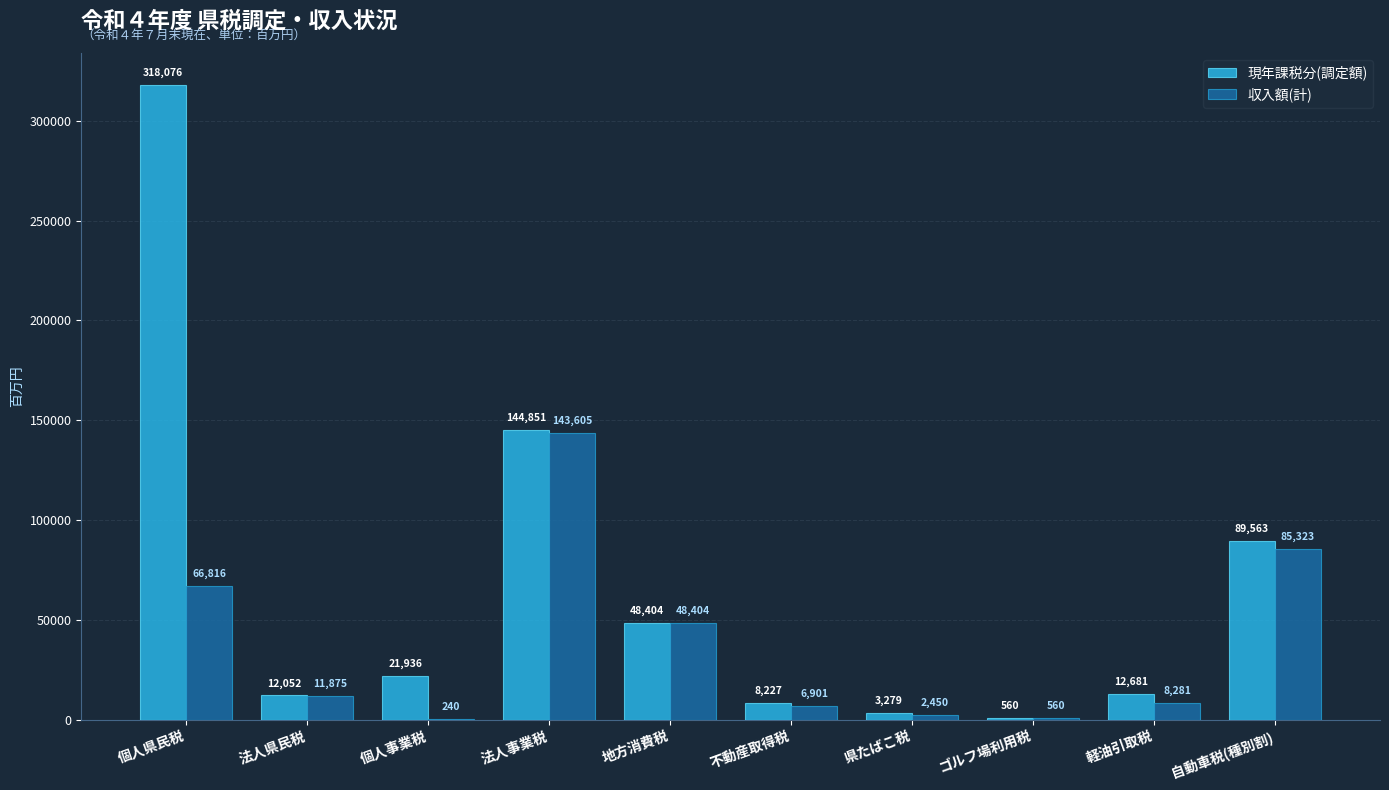

Reading left to right, list all the values displayed in this chart.

現年課税分(調定額): 個人県民税=318076	法人県民税=12052	個人事業税=21936	法人事業税=144851	地方消費税=48404	不動産取得税=8227	県たばこ税=3279	ゴルフ場利用税=560	軽油引取税=12681	自動車税(種別割)=89563
収入額(計): 個人県民税=66816	法人県民税=11875	個人事業税=240	法人事業税=143605	地方消費税=48404	不動産取得税=6901	県たばこ税=2450	ゴルフ場利用税=560	軽油引取税=8281	自動車税(種別割)=85323